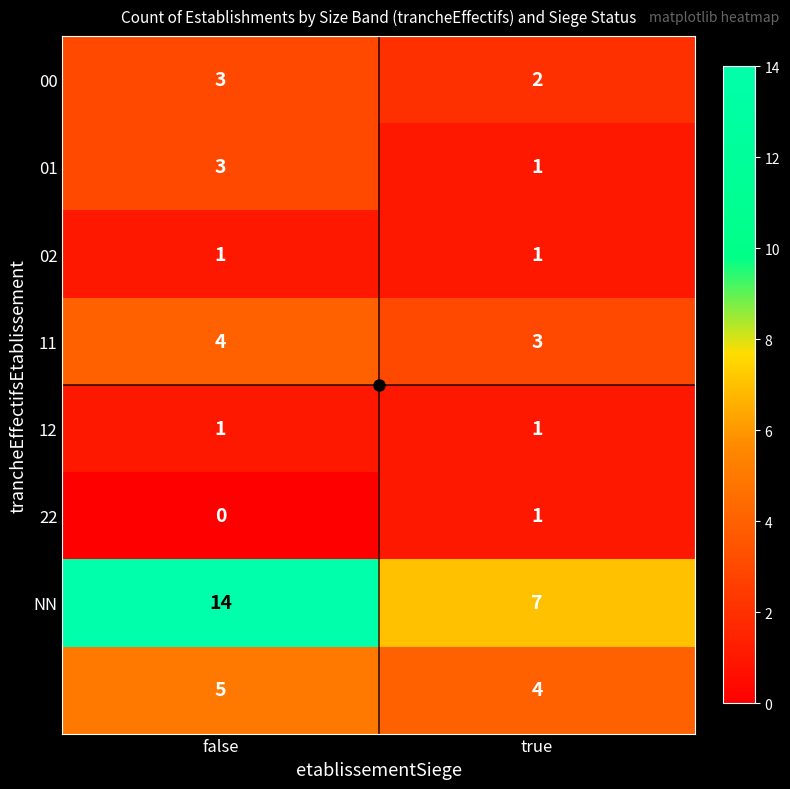

What is the total value across all series at false?

31